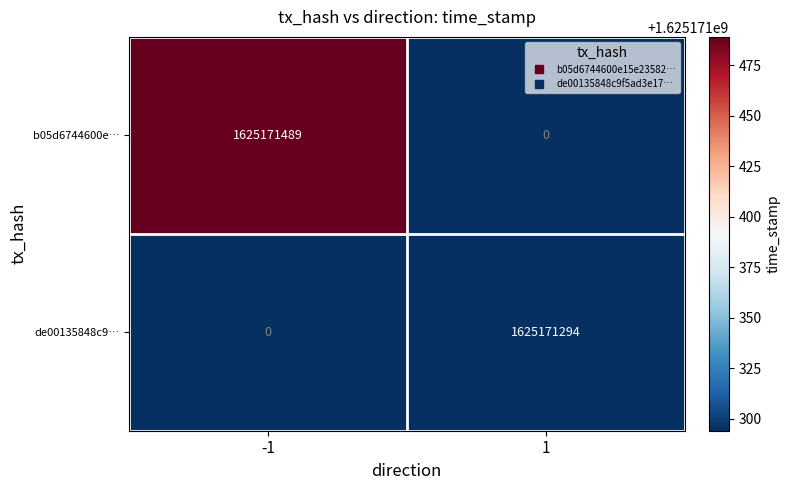

Which series changed the most between -1 and 1?

b05d6744600e…